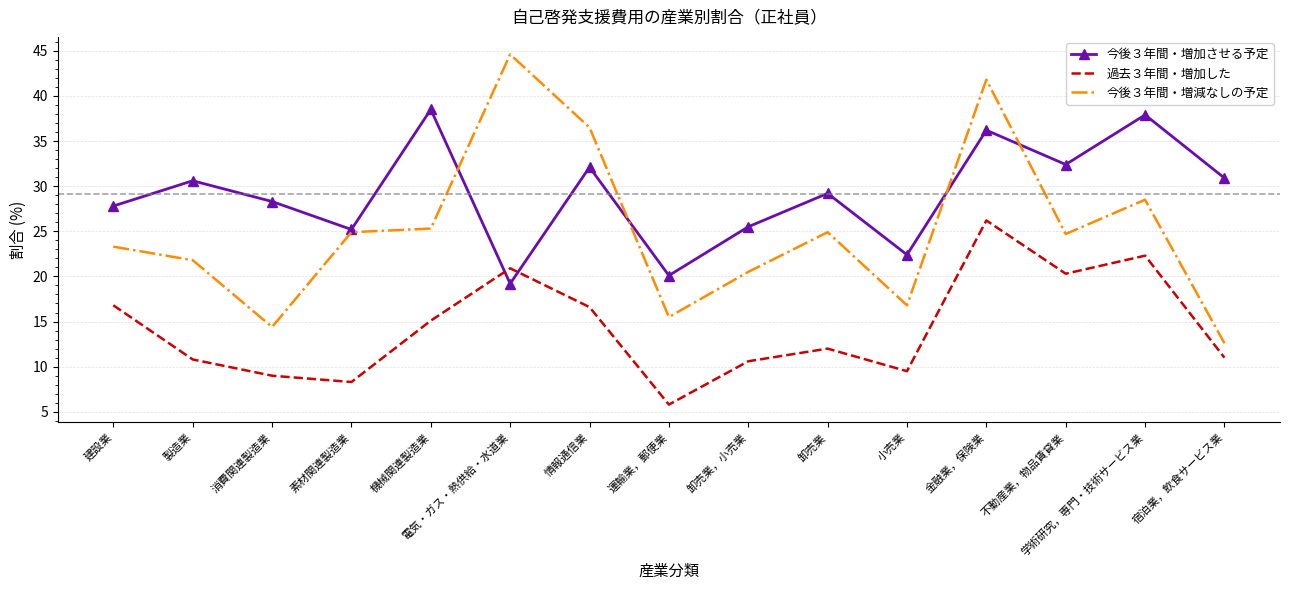

At which label does 今後３年間・増加させる予定 reach its peak?

機械関連製造業